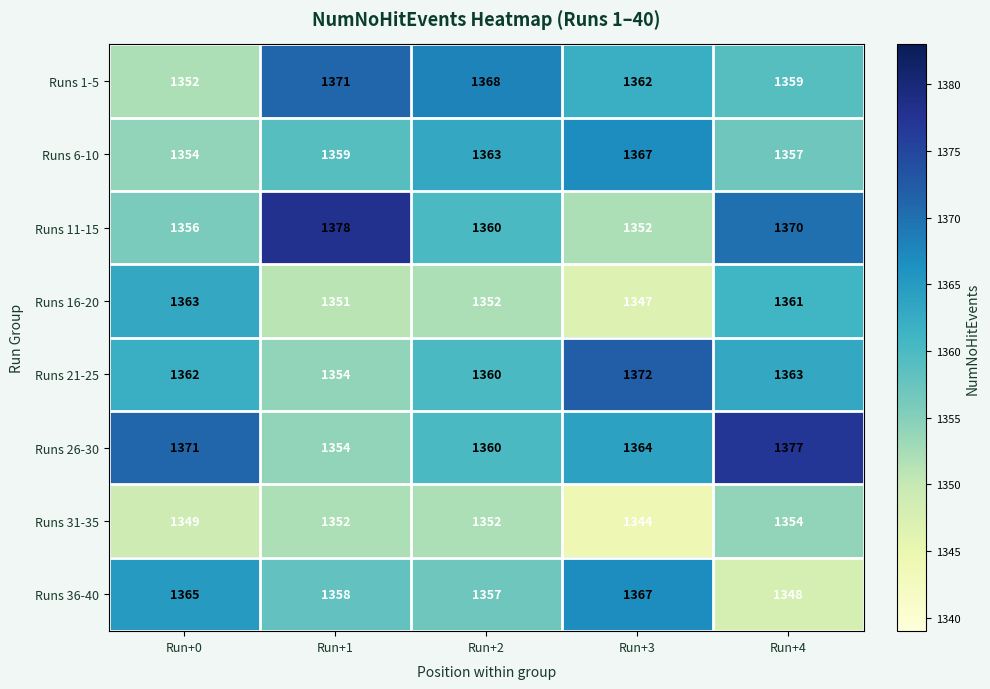

What is the sum of the Runs 36-40 values at Run+4 and Run+3?

2715